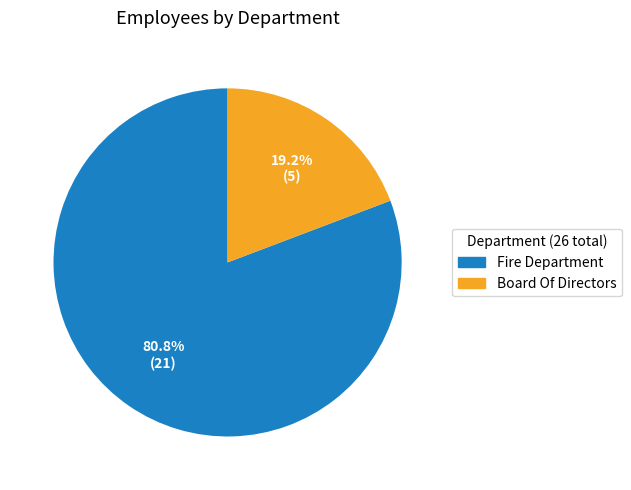

Which category has the smallest portion of the pie?

Board Of Directors